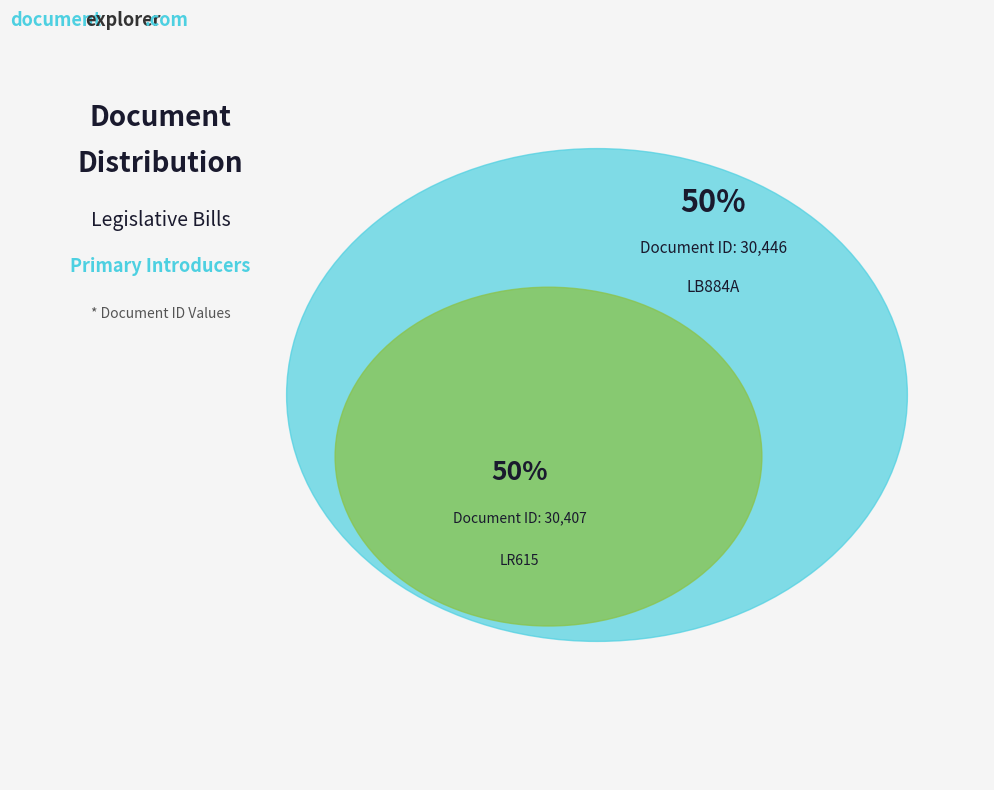

To the nearest percent, what is the combined percentage of LR615 and LB884A?

100%